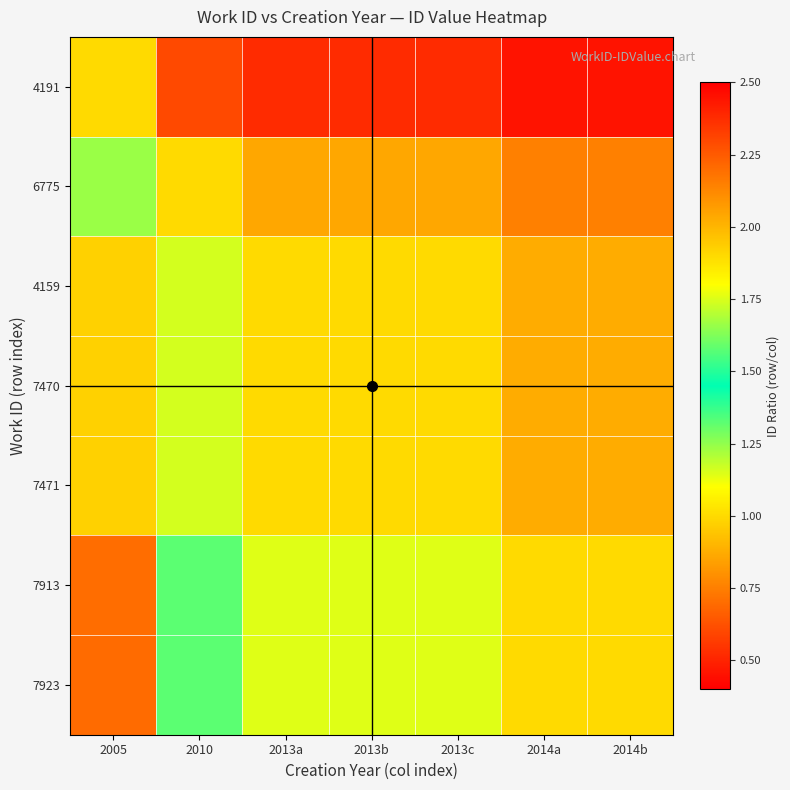

At how many categories does at least one series exceed 1?

6